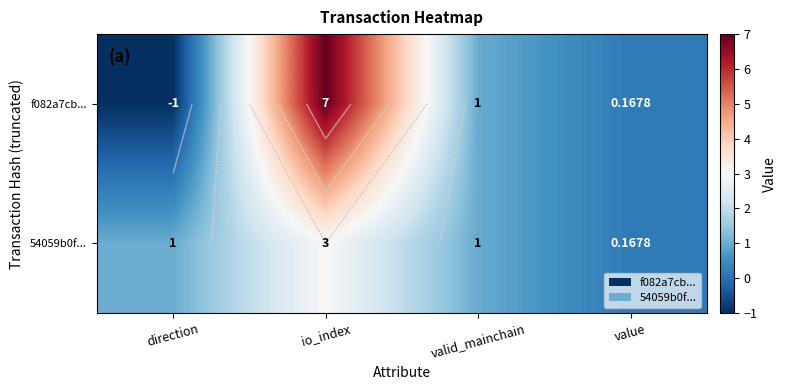

Which has a higher value, direction or valid_mainchain?

valid_mainchain